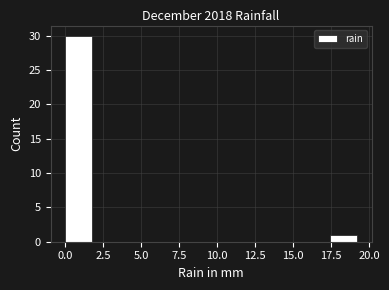

Around what value on the x-axis is the tallest bar? Give the approximate position of its centre, as read against the axis.

1.0